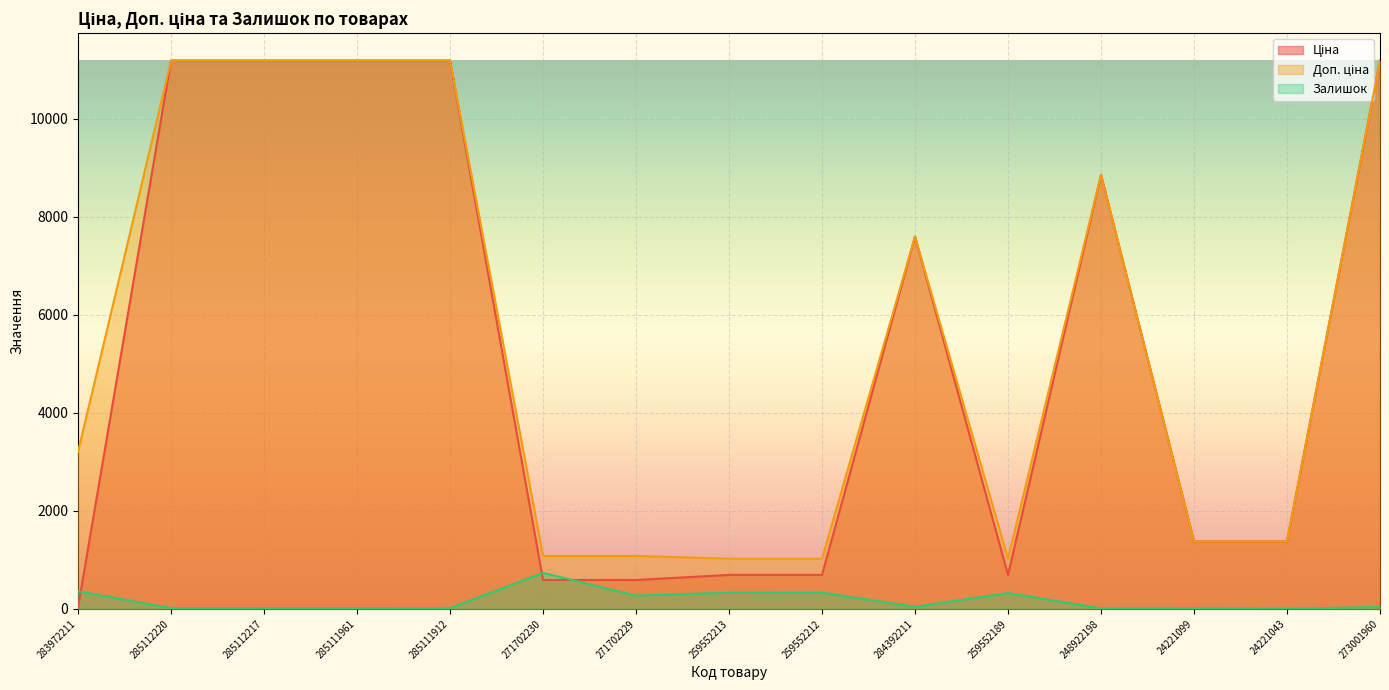

Does the chart display data point markers on the line(s)?

No